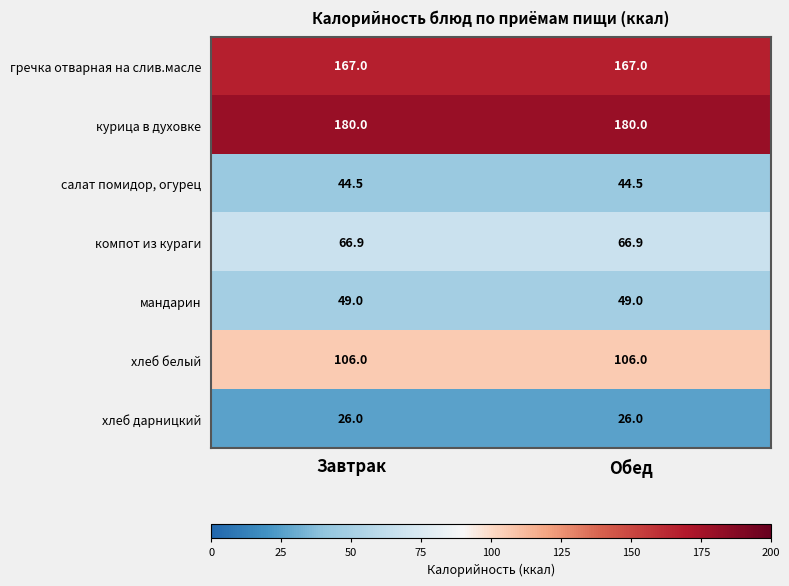

What is the spread (max minus min) of values at Обед?

154.0